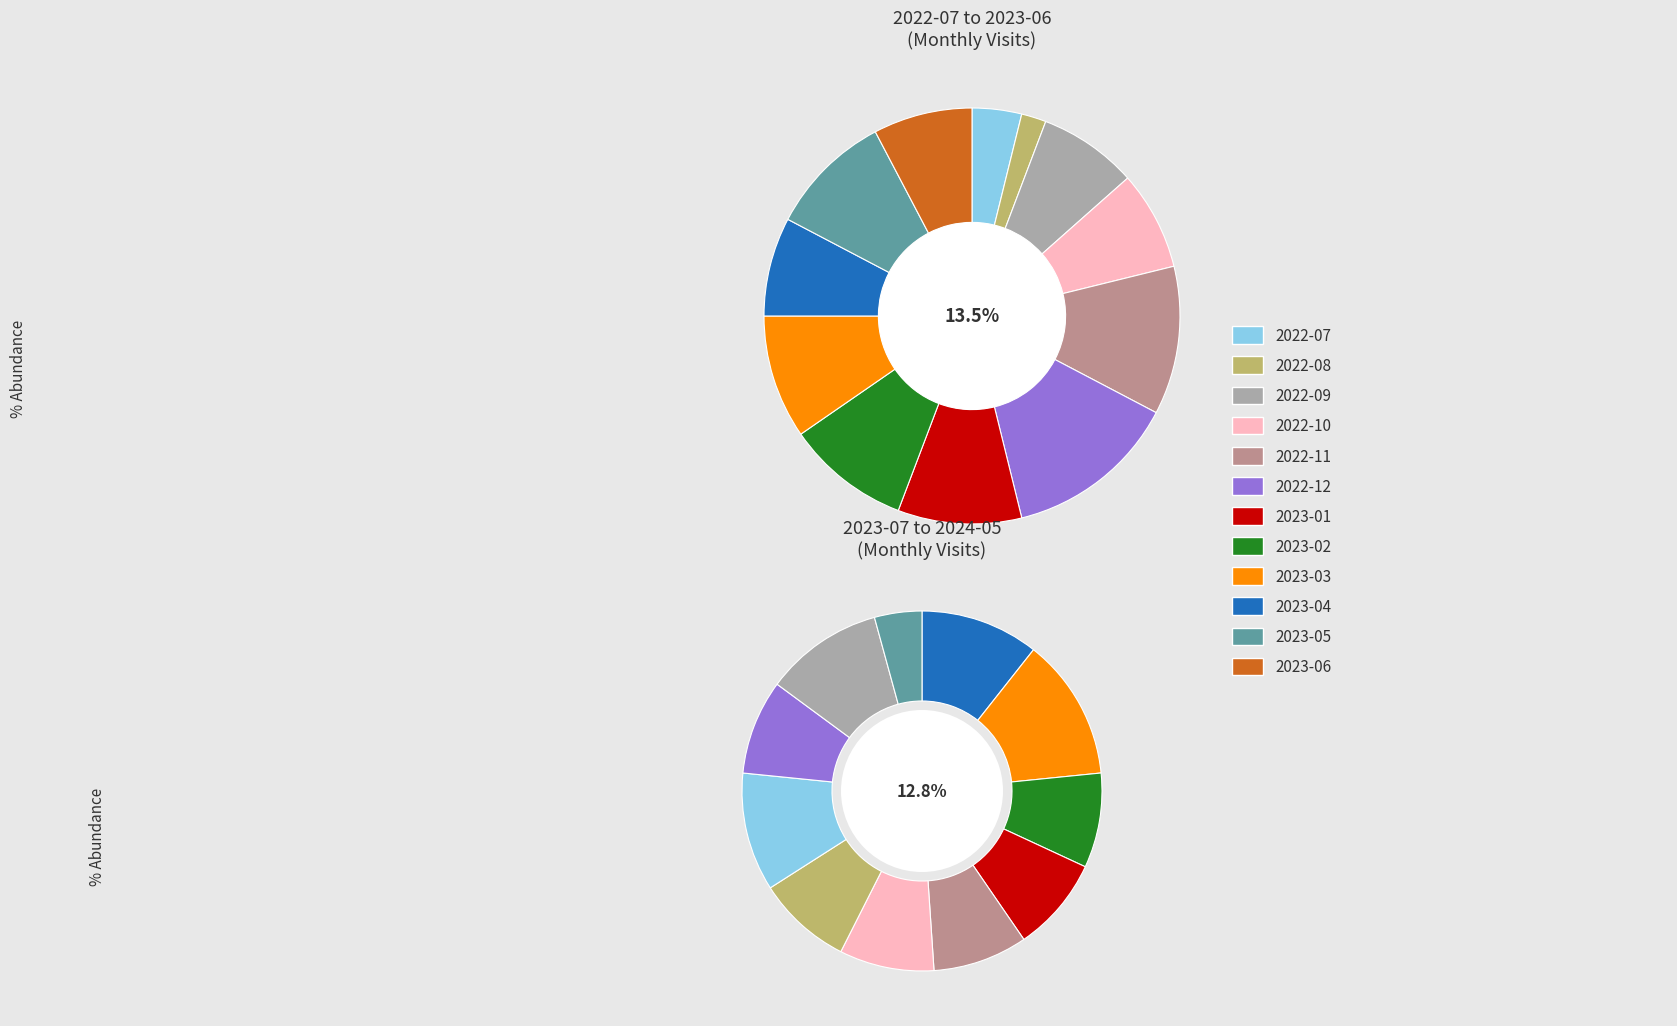

Is there any slice that represents more than half of the pie?

No